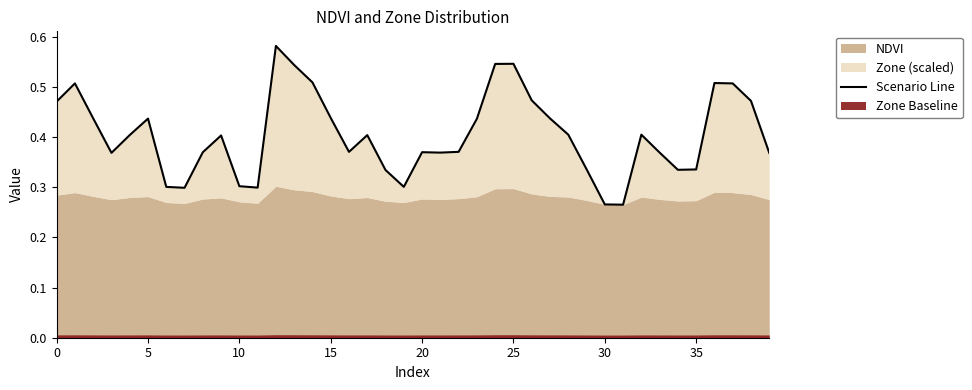

How many interior local valleys (lower than both neighbors) does the data have?

8